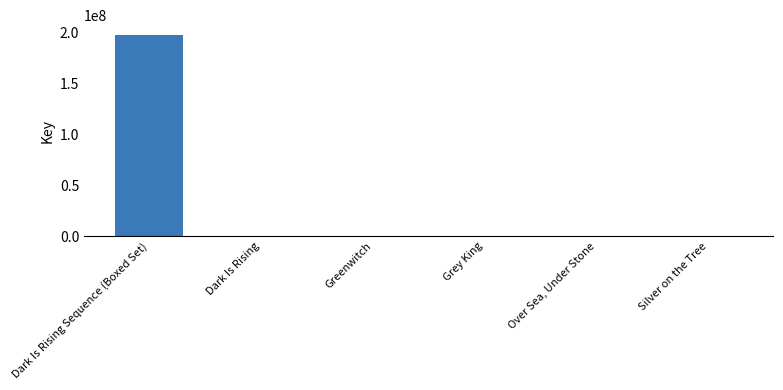

Is it true that the value at Dark Is Rising Sequence (Boxed Set) is 197481997?

True